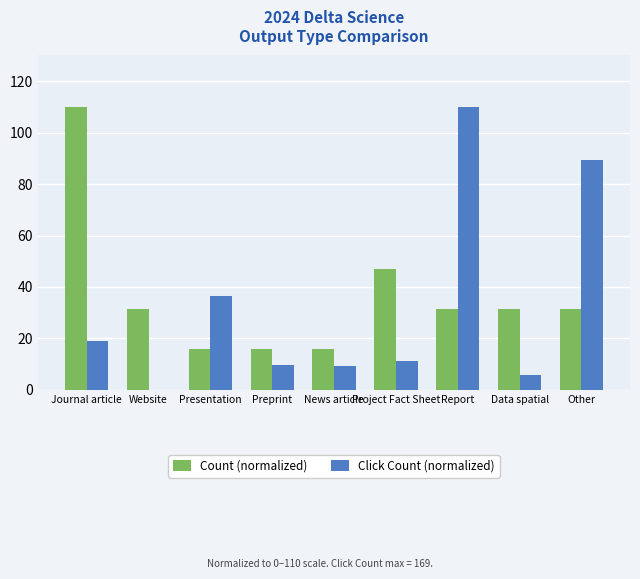

What is the maximum value shown in the chart?

110.0